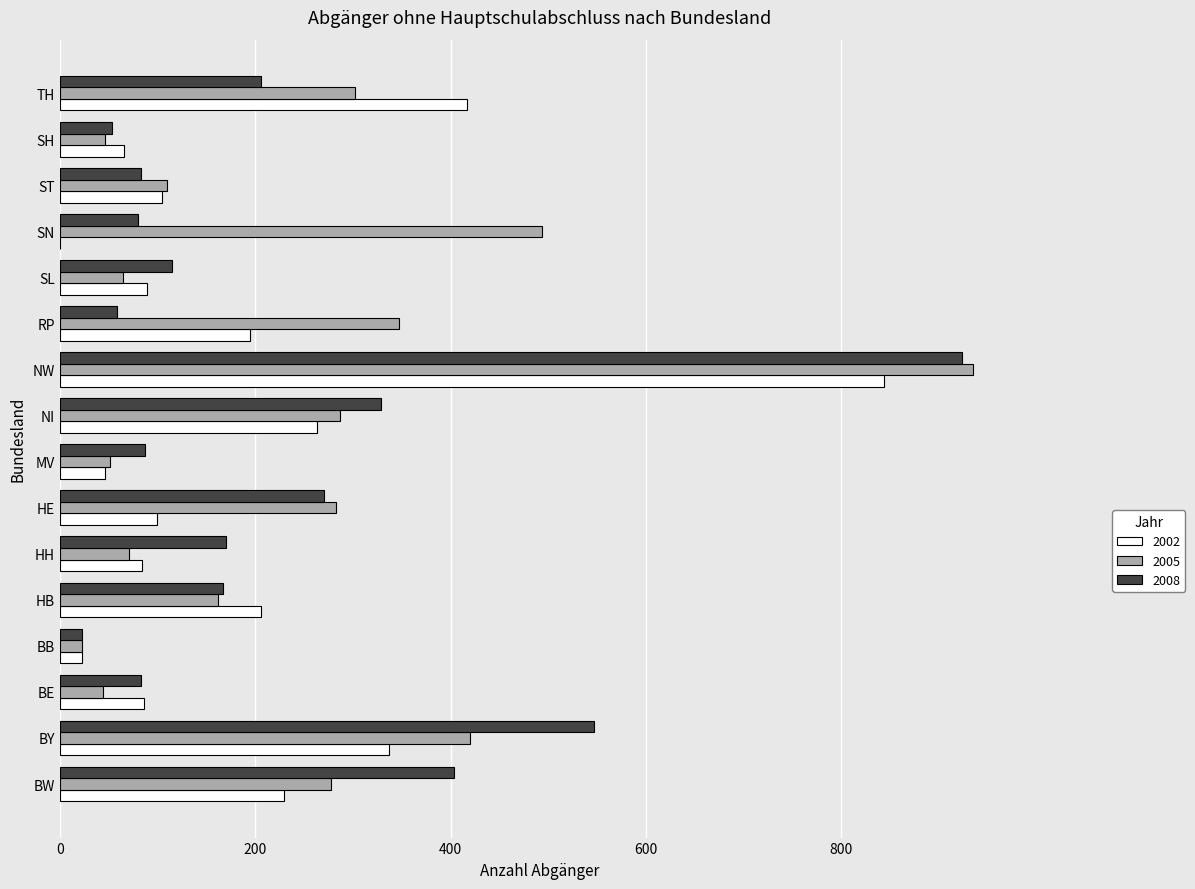

At which category is the sum across all series the highest?

NW